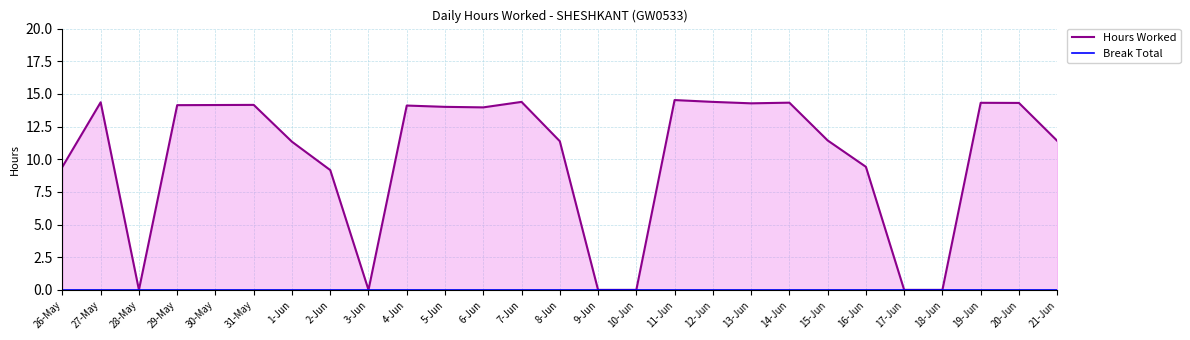

What are all the series names shown in the legend?

Hours Worked, Break Total